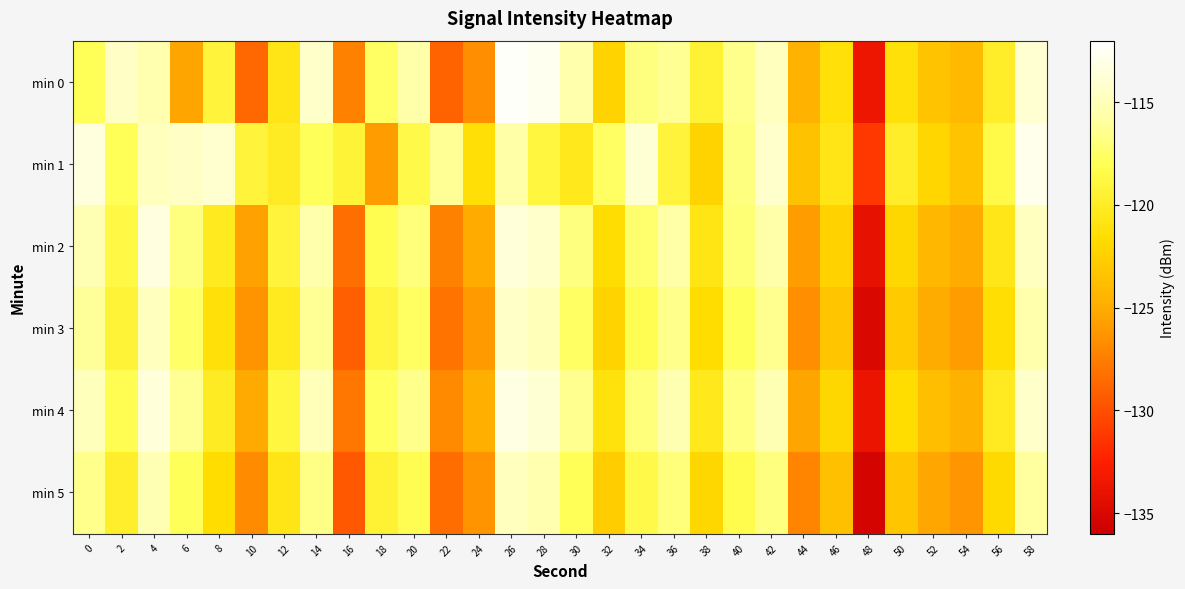

Reading left to right, list all the values displayed in this chart.

min 0: 0=-117.9	2=-114.5	4=-115.4	6=-125.4	8=-119.0	10=-128.7	12=-120.7	14=-114.3	16=-127.3	18=-117.6	20=-115.6	22=-128.9	24=-126.7	26=-112.2	28=-112.7	30=-115.6	32=-122.3	34=-116.9	36=-116.2	38=-119.4	40=-116.4	42=-114.8	44=-124.6	46=-121.2	48=-133.6	50=-121.2	52=-123.4	54=-124.0	56=-119.9	58=-113.9
min 1: 0=-113.4	2=-117.9	4=-114.8	6=-114.5	8=-114.0	10=-119.1	12=-120.2	14=-117.9	16=-119.2	18=-125.9	20=-118.5	22=-116.2	24=-121.3	26=-115.7	28=-118.9	30=-120.4	32=-117.6	34=-113.8	36=-119.1	38=-122.3	40=-116.8	42=-114.2	44=-123.5	46=-120.7	48=-131.2	50=-119.8	52=-122.1	54=-123.4	56=-118.6	58=-112.9
min 2: 0=-115.2	2=-118.7	4=-113.4	6=-116.8	8=-120.3	10=-125.6	12=-119.1	14=-115.5	16=-128.4	18=-118.2	20=-116.9	22=-127.3	24=-125.1	26=-113.6	28=-114.2	30=-116.8	32=-121.5	34=-117.3	36=-115.7	38=-120.8	40=-117.1	42=-115.6	44=-125.9	46=-122.4	48=-134.1	50=-122.0	52=-124.2	54=-125.1	56=-120.6	58=-114.7
min 3: 0=-116.1	2=-119.3	4=-114.8	6=-117.5	8=-121.2	10=-126.4	12=-120.3	14=-116.2	16=-129.1	18=-119.0	20=-117.7	22=-128.1	24=-126.0	26=-114.4	28=-115.0	30=-117.6	32=-122.3	34=-118.1	36=-116.5	38=-121.6	40=-117.9	42=-116.4	44=-126.7	46=-123.2	48=-135.0	50=-122.8	52=-125.0	54=-125.9	56=-121.4	58=-115.5
min 4: 0=-114.9	2=-118.1	4=-113.6	6=-116.3	8=-120.1	10=-125.2	12=-118.9	14=-115.0	16=-127.9	18=-117.8	20=-116.5	22=-126.9	24=-124.8	26=-113.2	28=-113.8	30=-116.4	32=-121.1	34=-116.9	36=-115.3	38=-120.4	40=-116.7	42=-115.2	44=-125.5	46=-122.0	48=-133.8	50=-121.6	52=-123.8	54=-124.7	56=-120.2	58=-114.3
min 5: 0=-116.5	2=-119.7	4=-115.2	6=-117.9	8=-121.6	10=-126.8	12=-120.7	14=-116.6	16=-129.5	18=-119.4	20=-118.1	22=-128.5	24=-126.4	26=-114.8	28=-115.4	30=-118.0	32=-122.7	34=-118.5	36=-116.9	38=-122.0	40=-118.3	42=-116.8	44=-127.1	46=-123.6	48=-135.4	50=-123.2	52=-125.4	54=-126.3	56=-121.8	58=-115.9